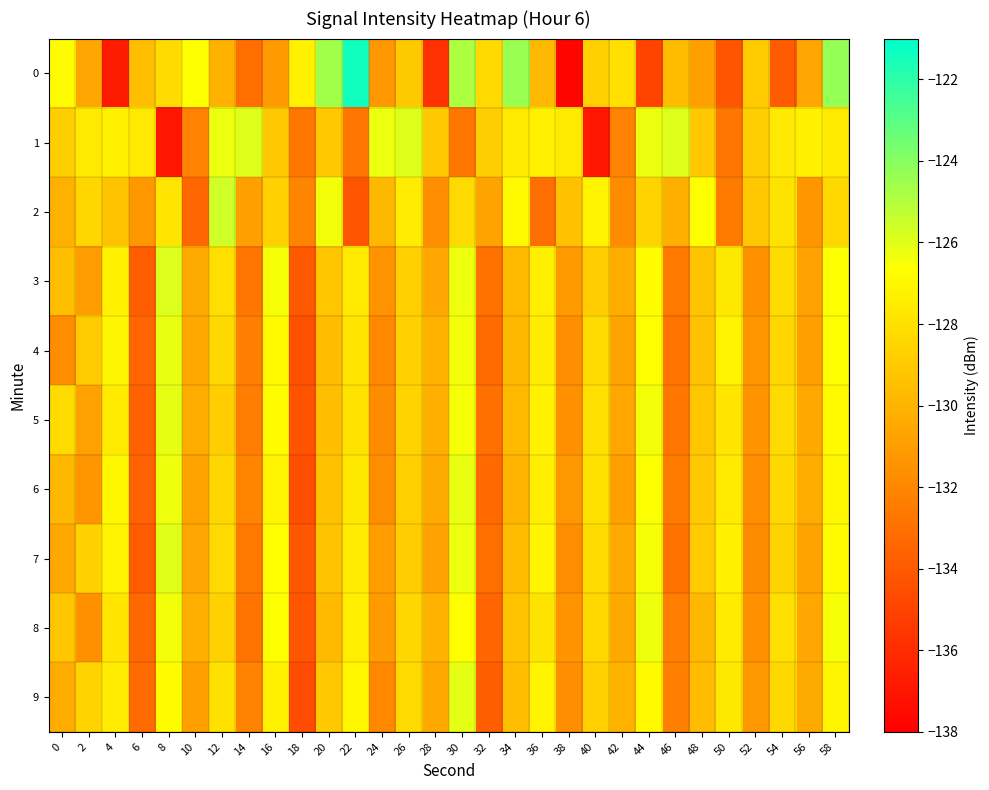

Which series has the largest total across all categories?

1